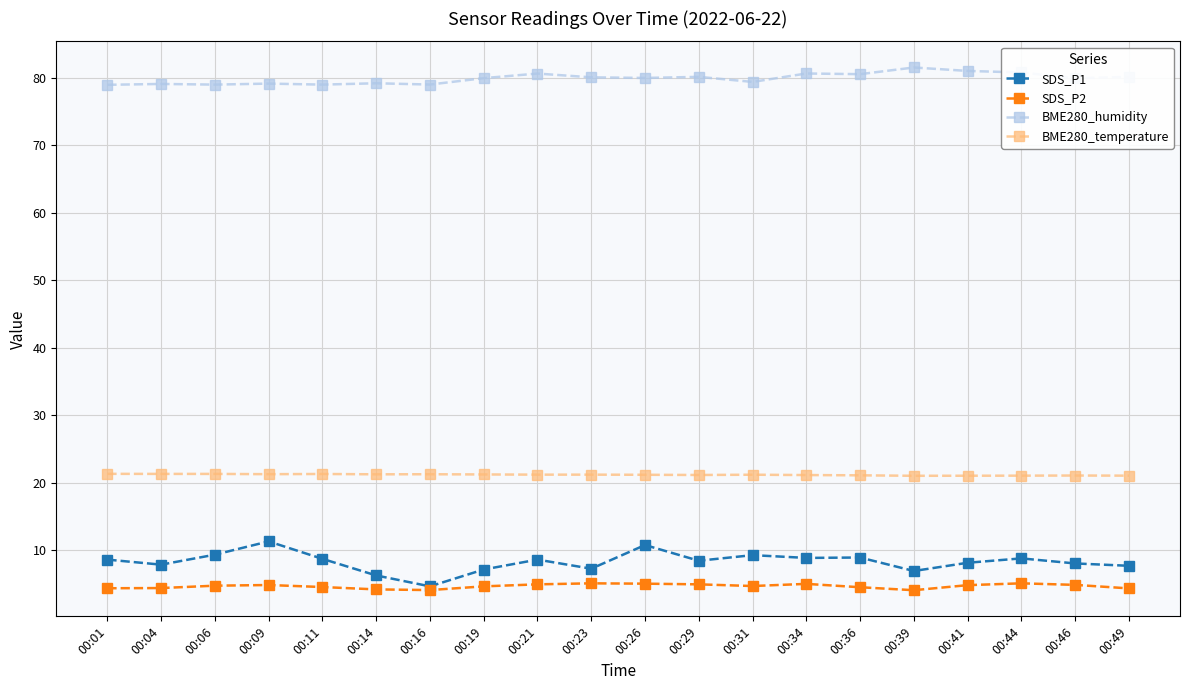

What is the spread (max minus min) of values at 00:14?

75.1